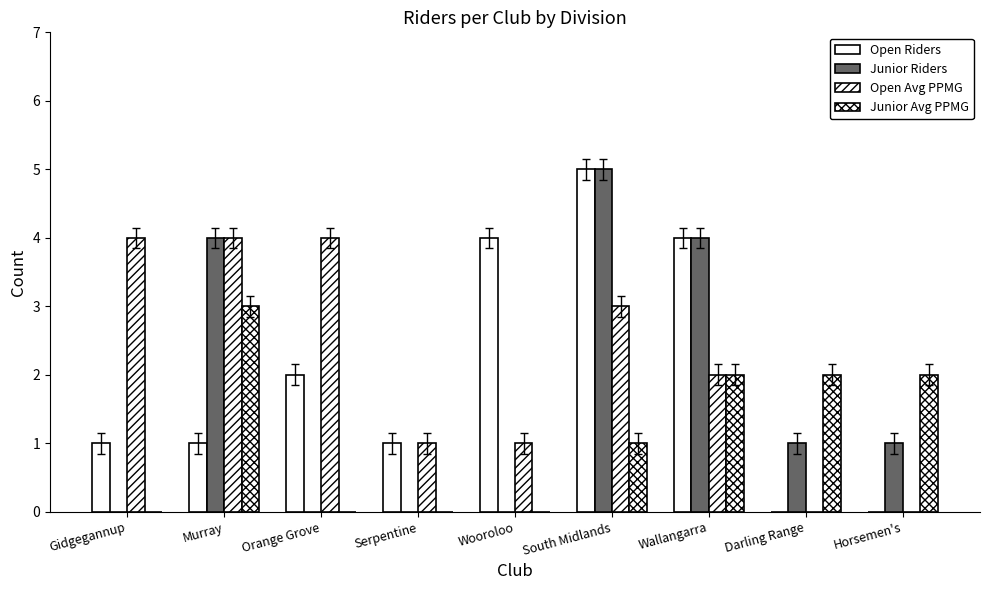

At which label is Junior Avg PPMG closest to 1?

South Midlands